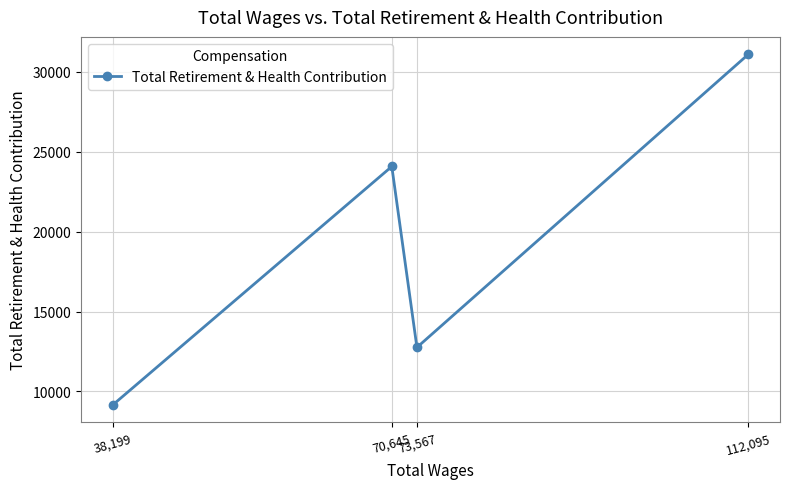

What is the label of the 1st point from the right?

112,095